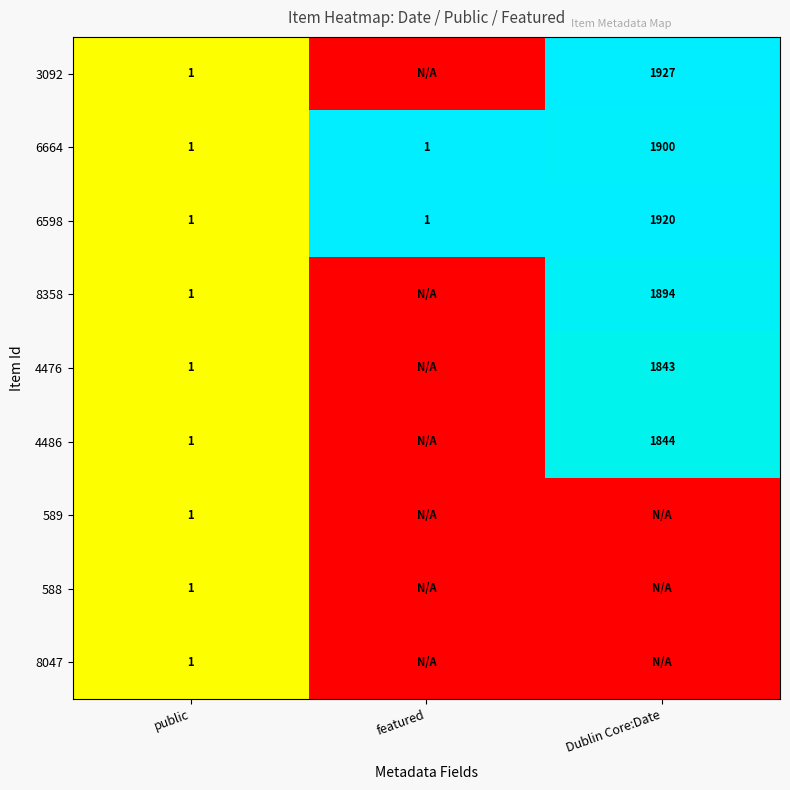

What is the highest value of the 6598 series?

1920